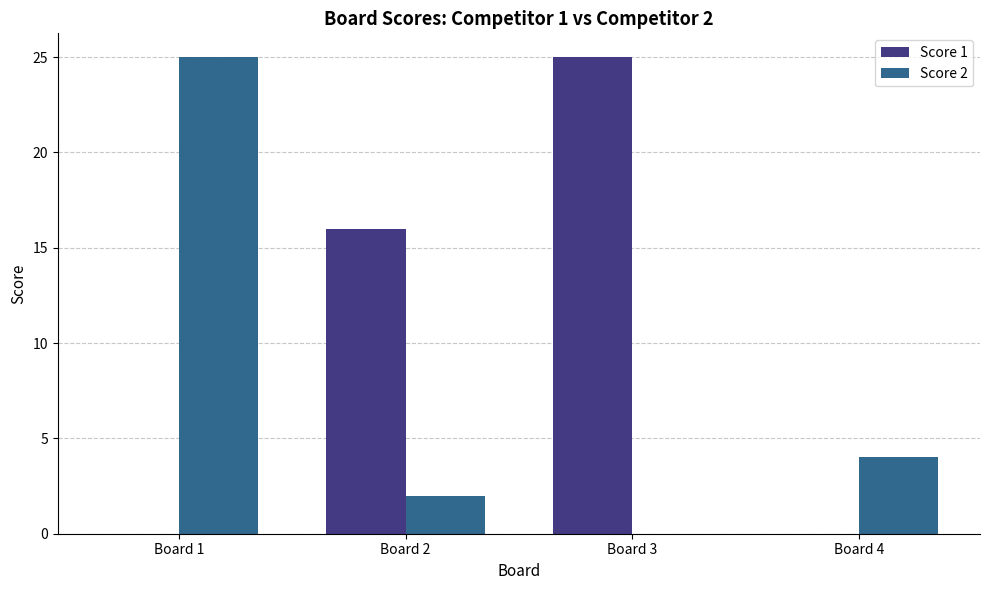

What is the sum of all Score 1 values?

41